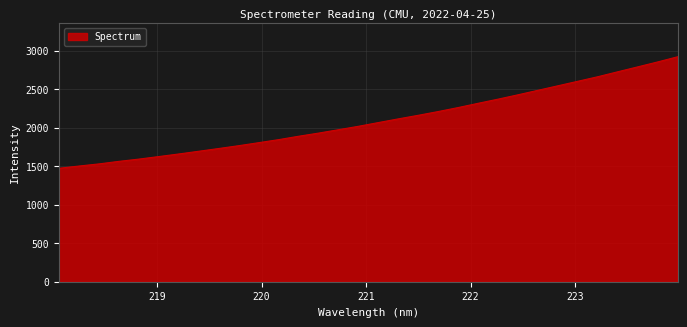

What is the sum of all values?

67077.1